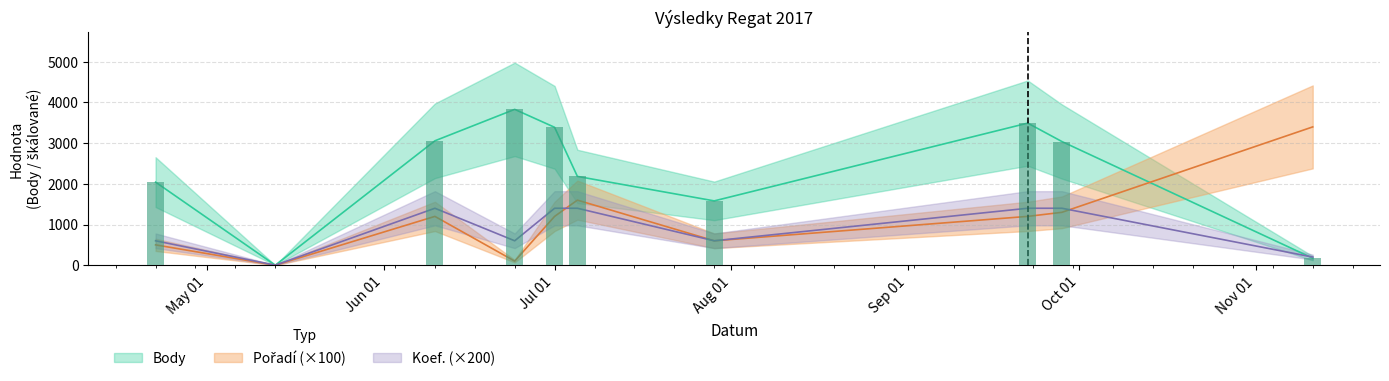

At how many categories does at least one series exceed 2969?

6